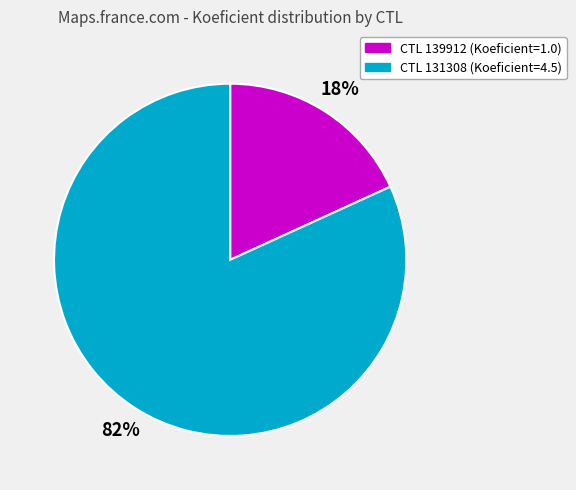

To the nearest percent, what is the difference between the largest and smallest slice percentages?

64%